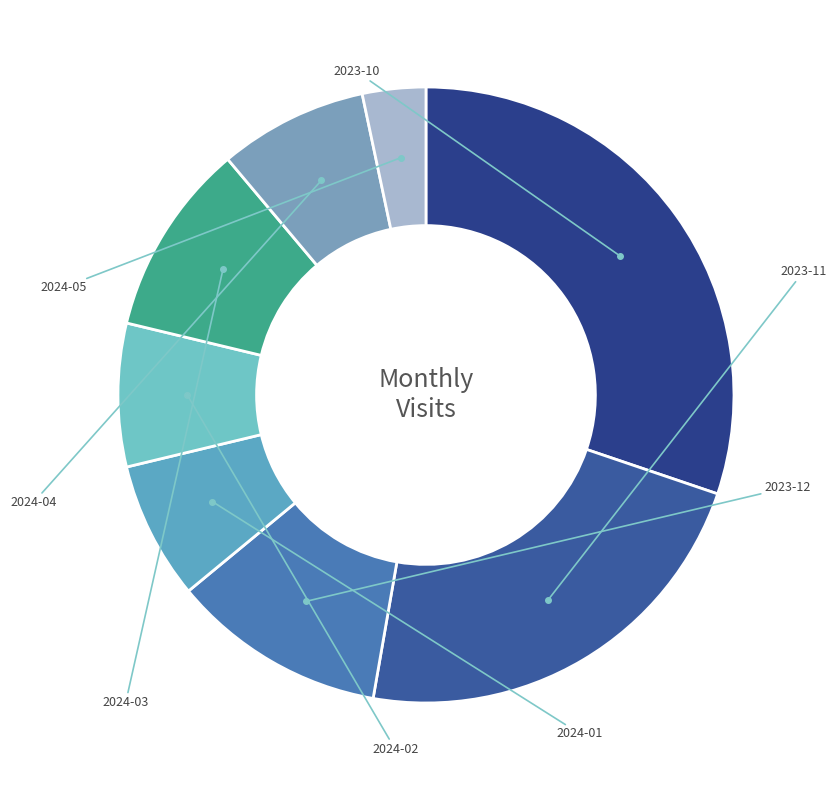

To the nearest percent, what percentage of the pie is 2024-01?

7%